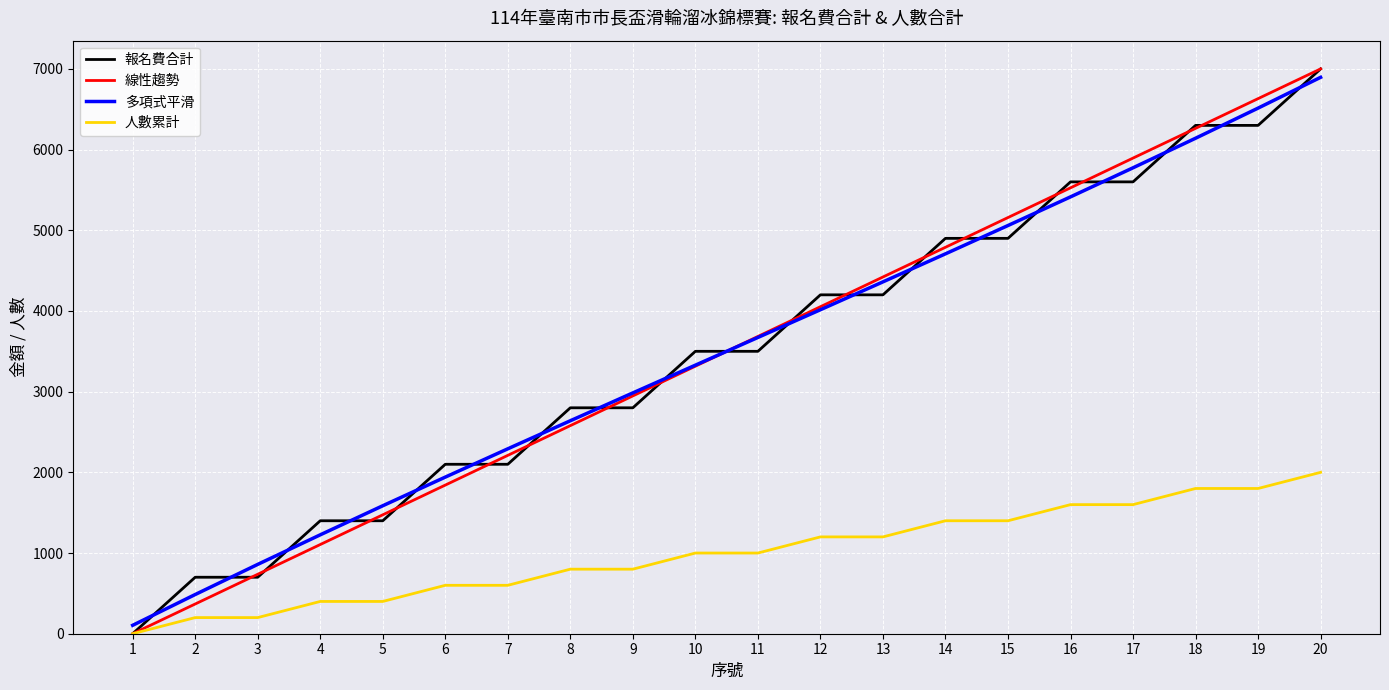

True or false: 多項式平滑 and 報名費合計 cross at least once.

True